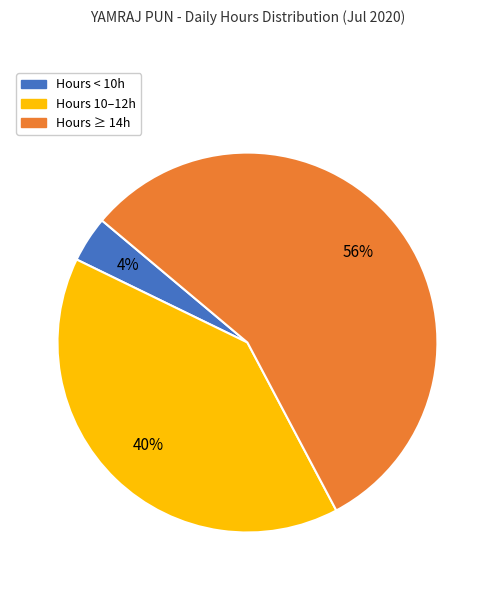

To the nearest percent, what is the average slice percentage?

33%